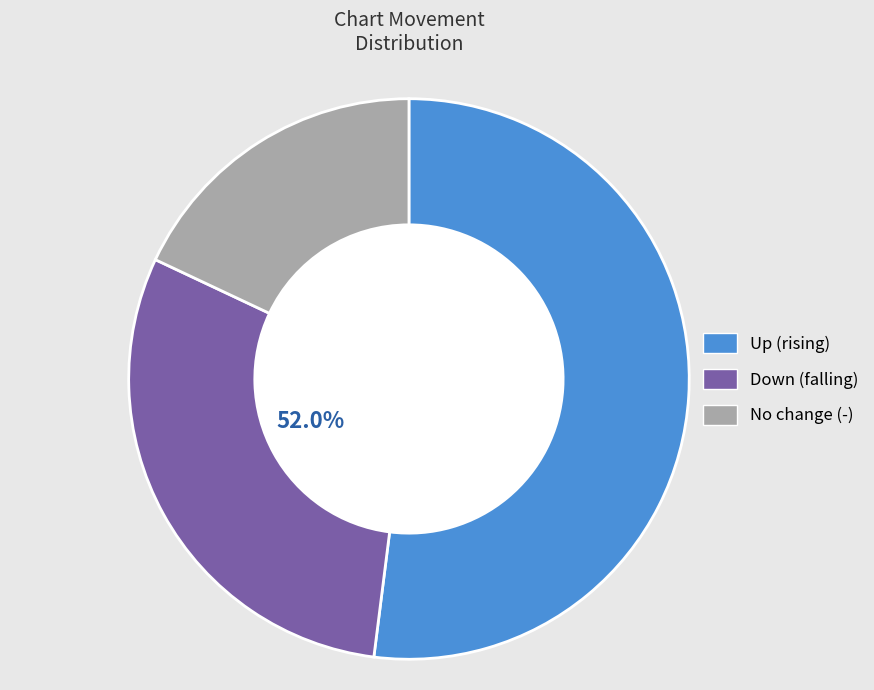

Which slice is the smallest?

-